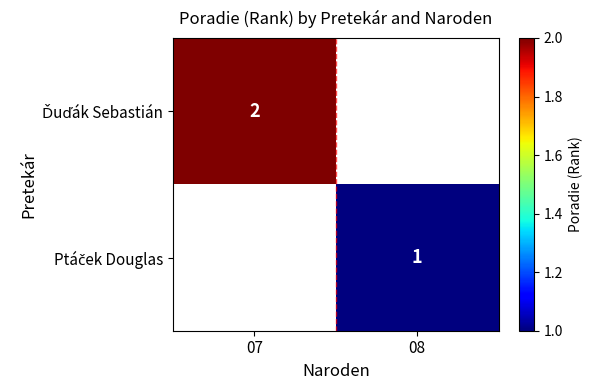

Between 08 and 07, which is larger?

07